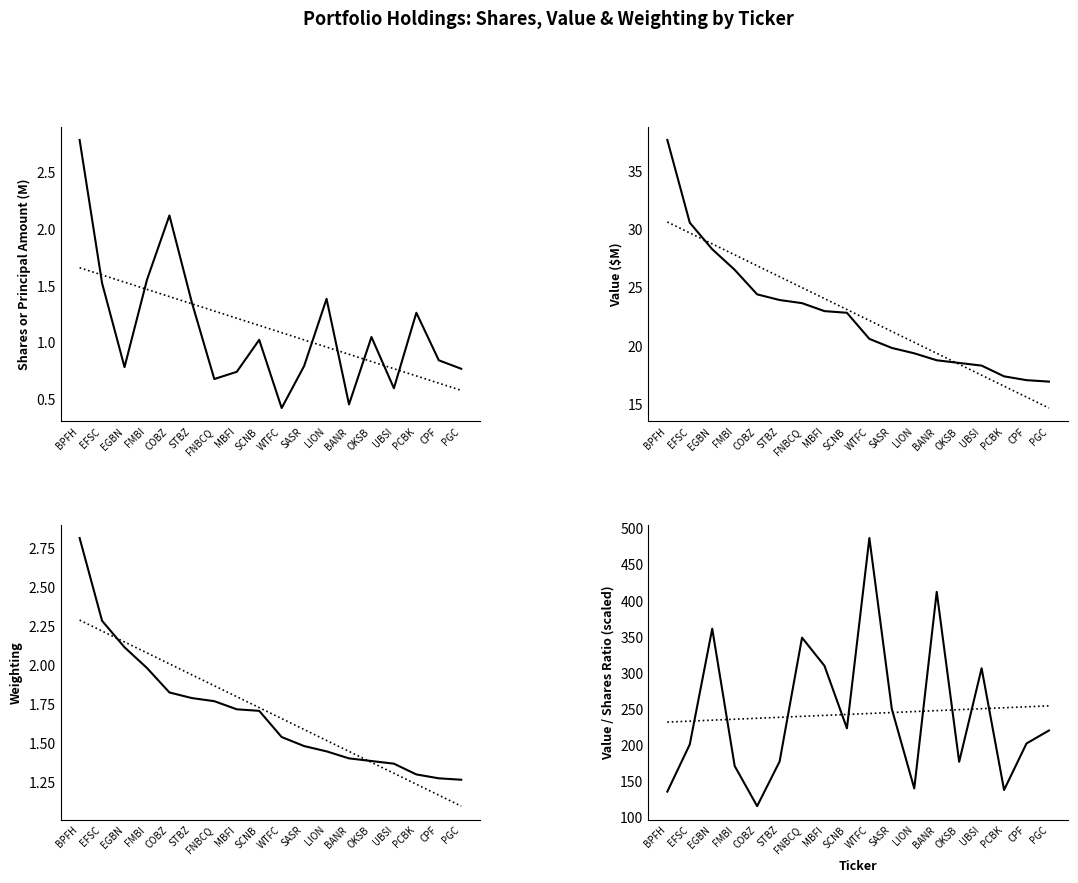

What is the sum of all Value (M) values?

407.4